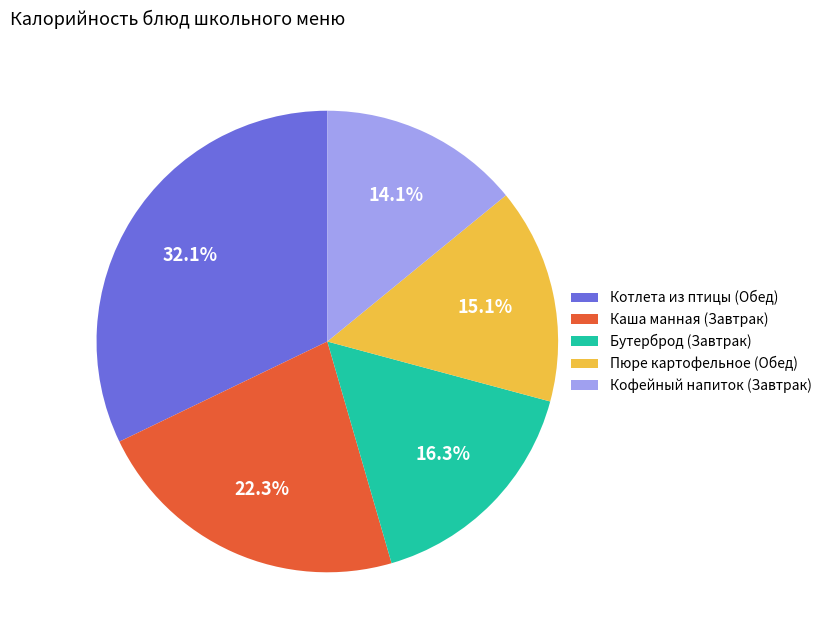

How many segments does this pie chart have?

5